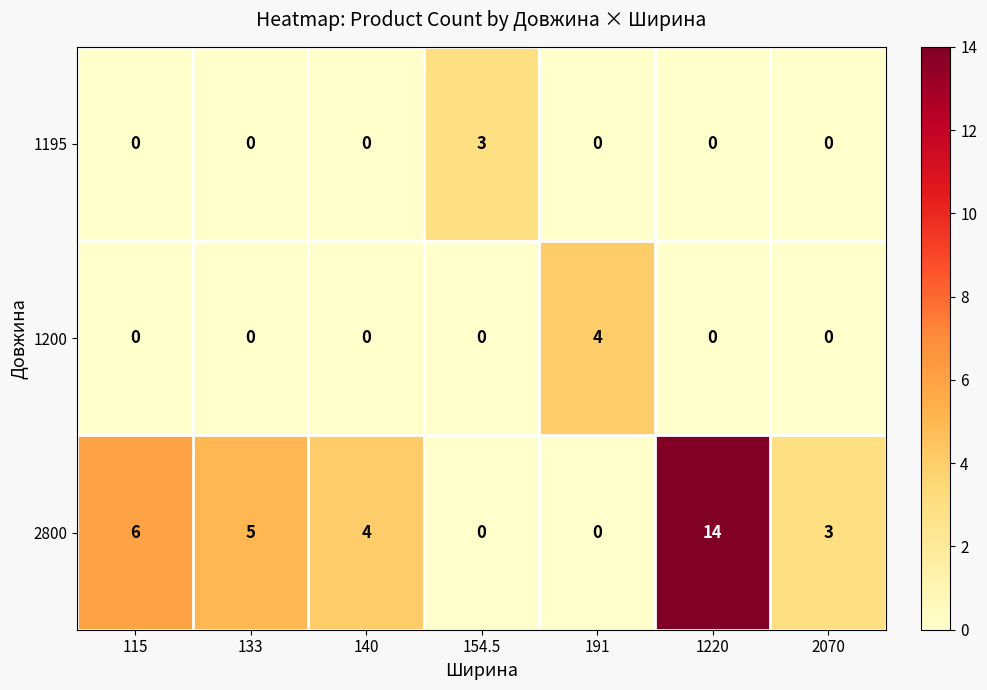

What is the difference between the maximum and minimum values in the 1200 series?

4